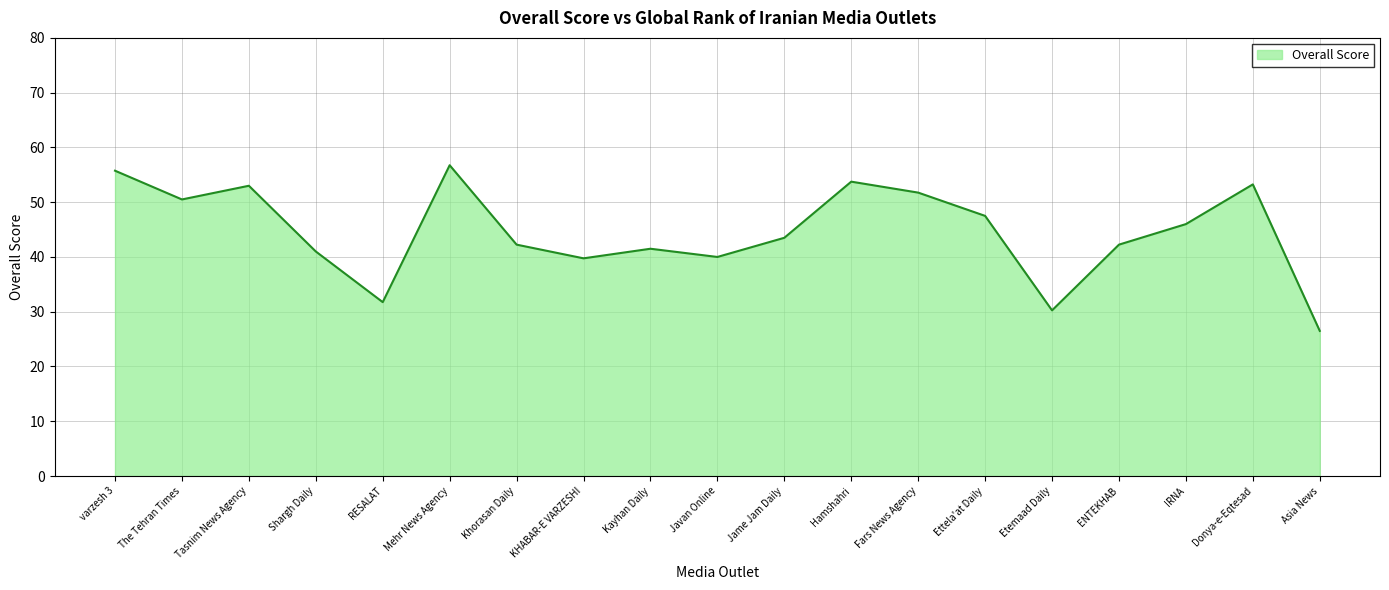

What is the approximate value at Kayhan Daily?

41.5